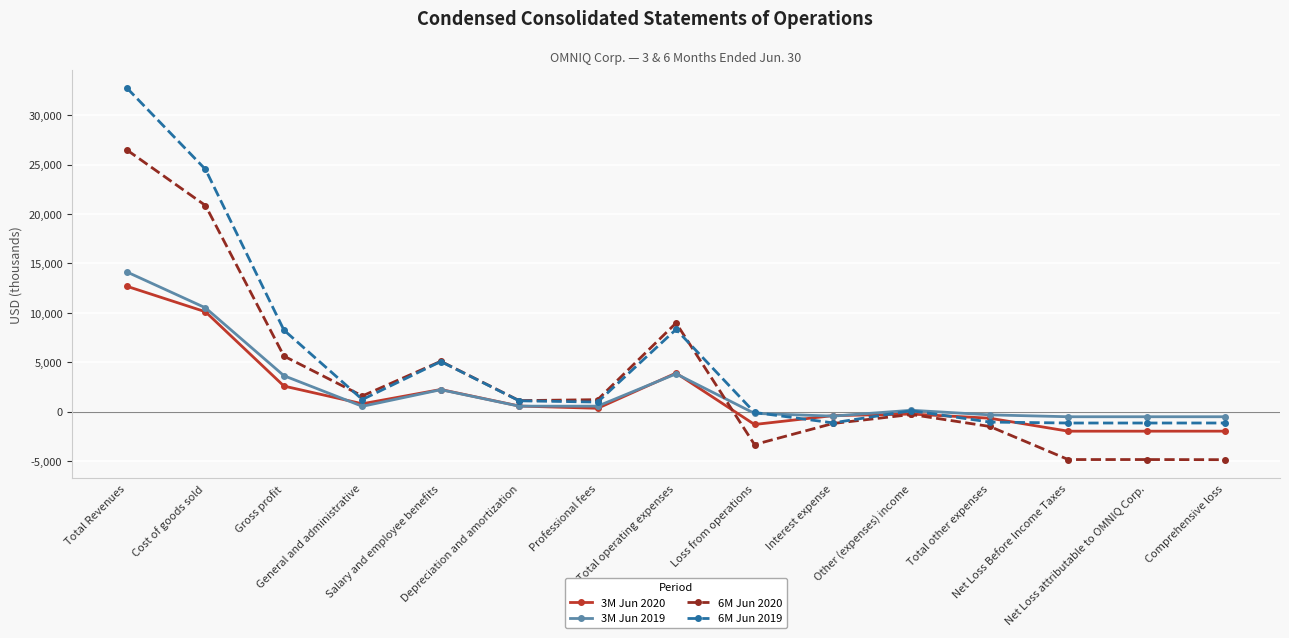

What is the spread (max minus min) of values at Depreciation and amortization?

561